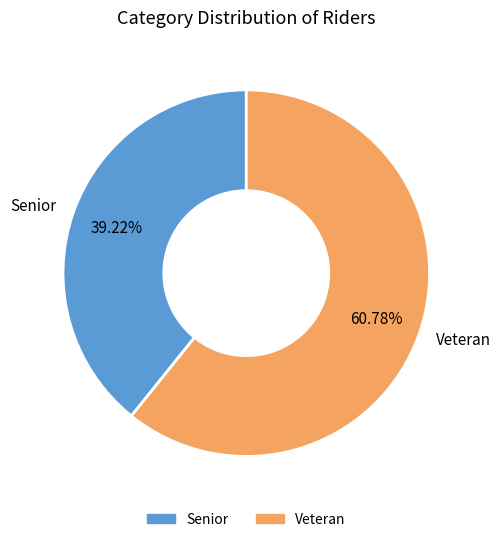

To the nearest percent, what portion does Veteran represent?

61%